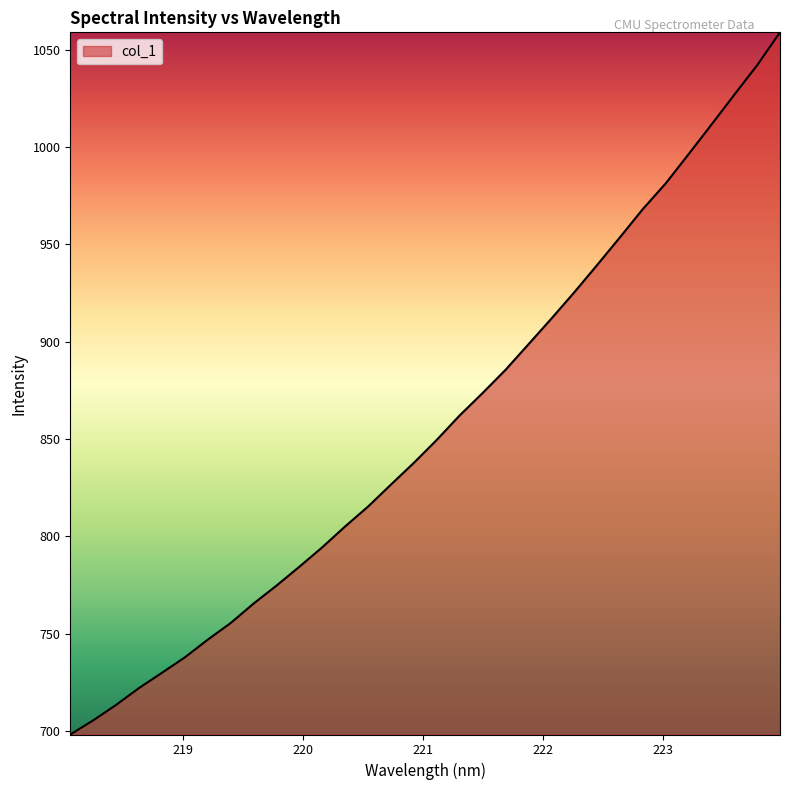

What is the difference between the maximum and minimum values?

360.7